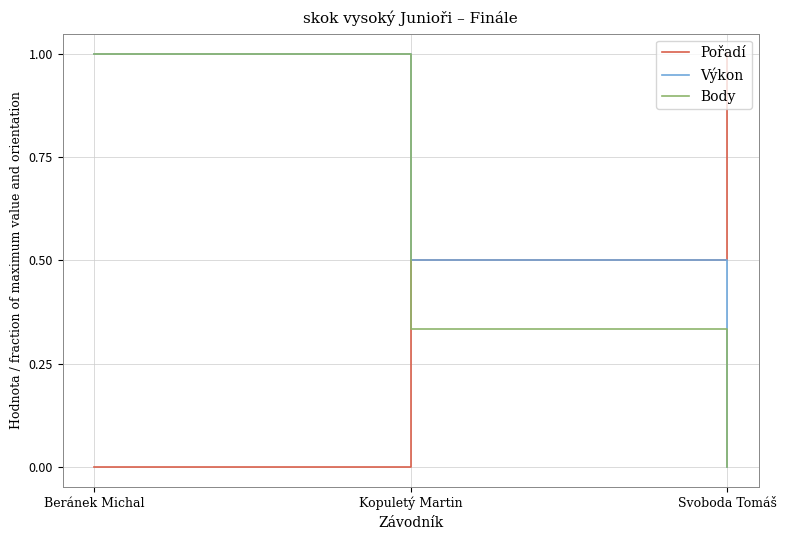

List the labels in order of Pořadí value, largest first.

Svoboda Tomáš, Kopuletý Martin, Beránek Michal